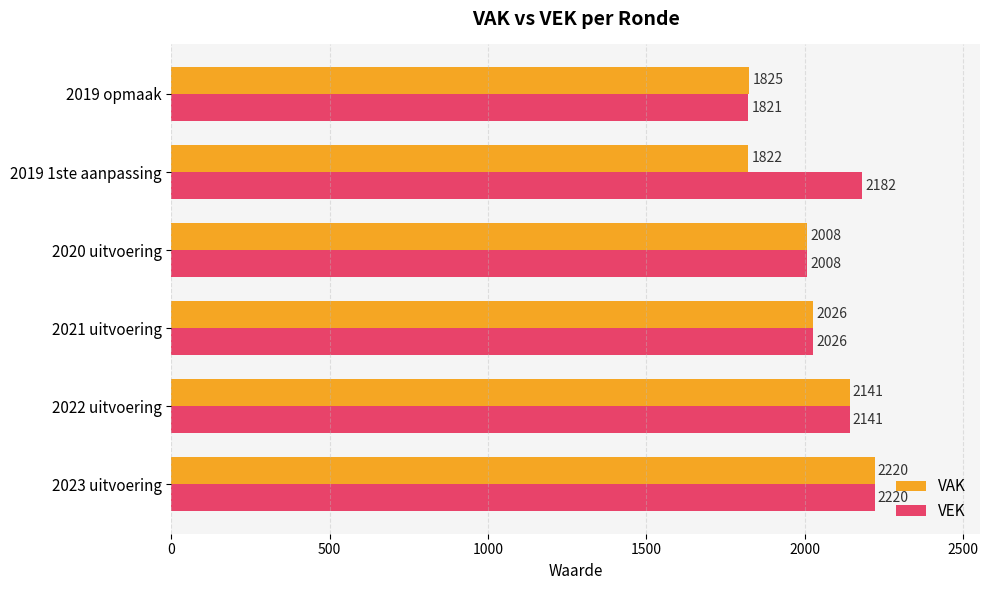

The VEK series shows 1821 at 2019 opmaak. True or false?

True